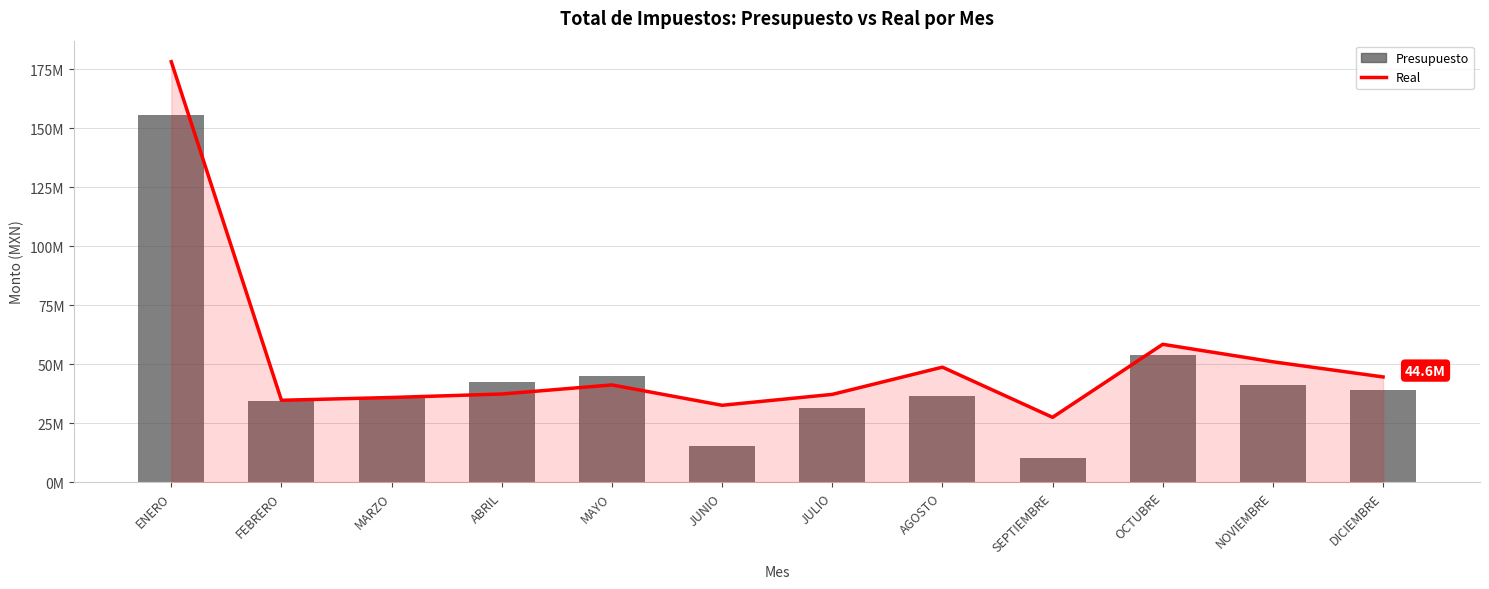

Which series changed the most between SEPTIEMBRE and DICIEMBRE?

Presupuesto